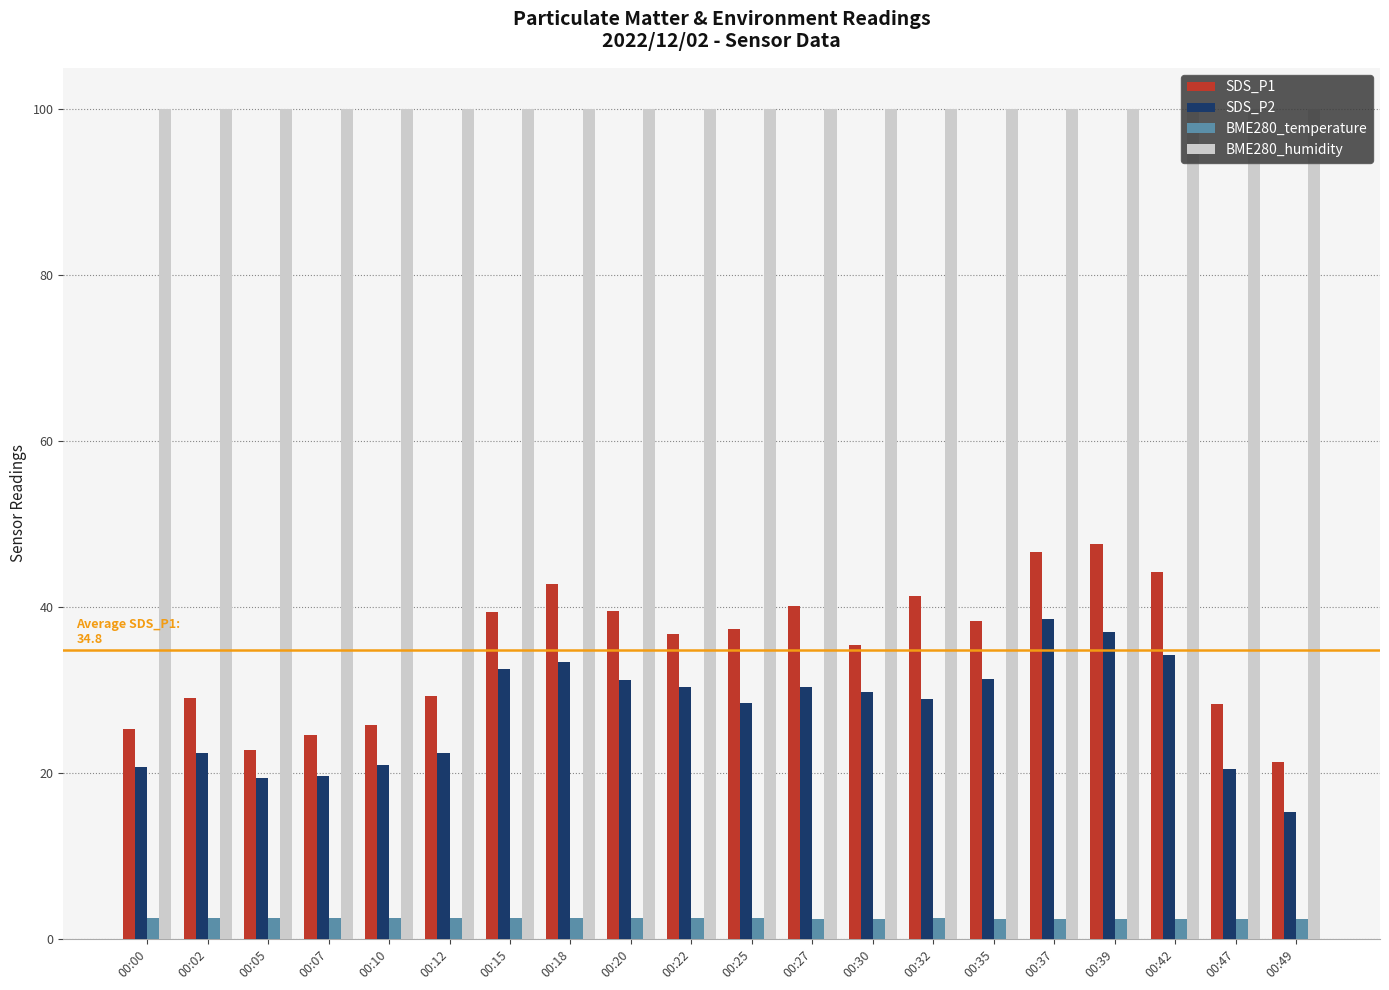

What is the value of the BME280_humidity bar at the 19th from the left?

100.0